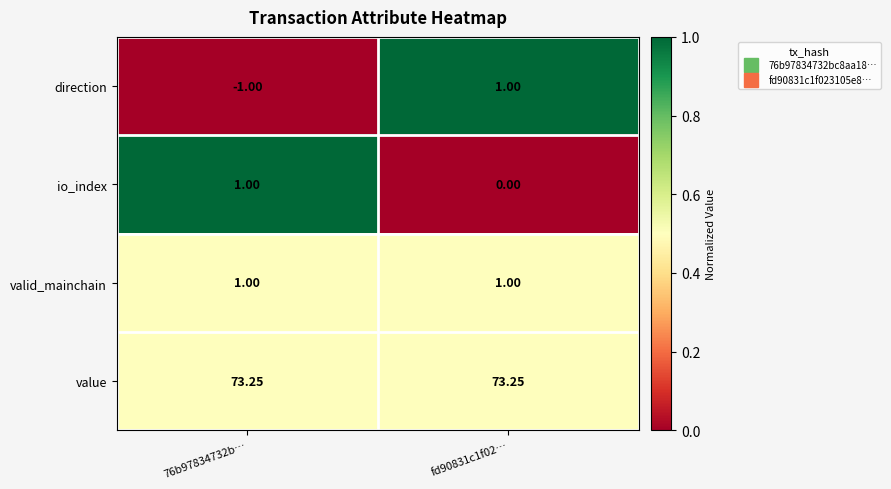

At how many categories does at least one series exceed 0?

2